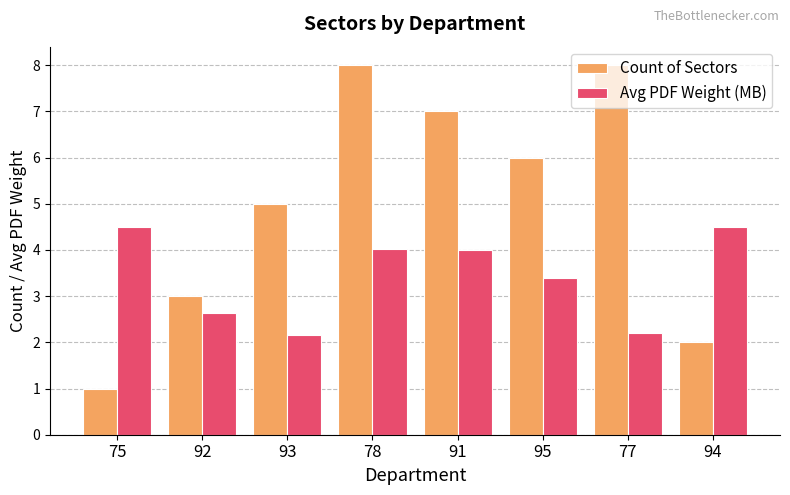

Reading left to right, transcribe all the data shown in this chart.

Count of Sectors: 75=1.0	92=3.0	93=5.0	78=8.0	91=7.0	95=6.0	77=8.0	94=2.0
Avg PDF Weight (MB): 75=4.5	92=2.6	93=2.2	78=4.0	91=4.0	95=3.4	77=2.2	94=4.5